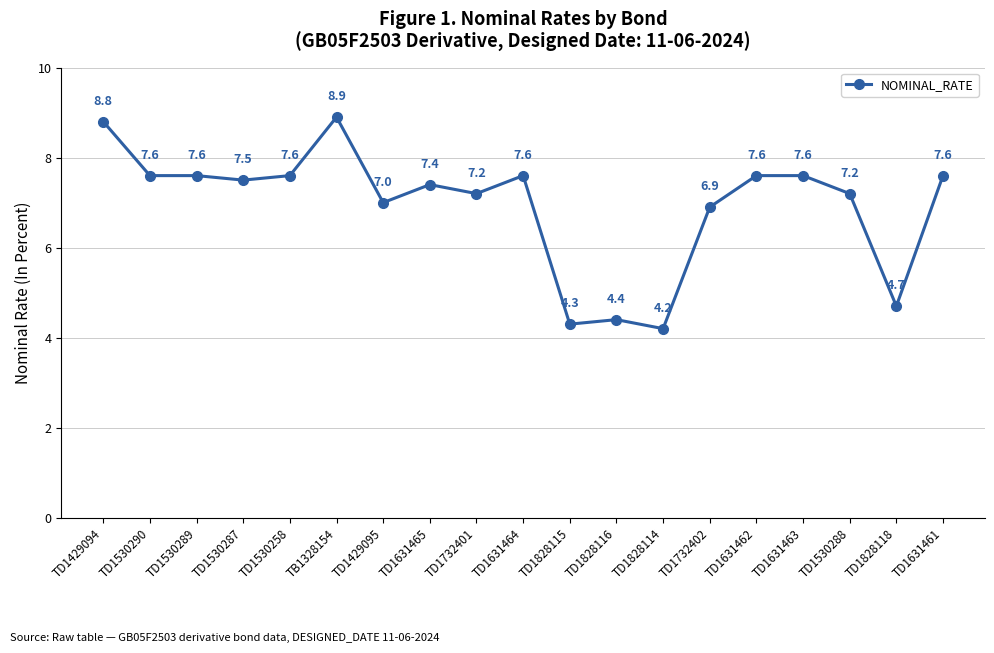

Approximately how many times larger is the value at TD1530258 compared to TD1631464?

1.0